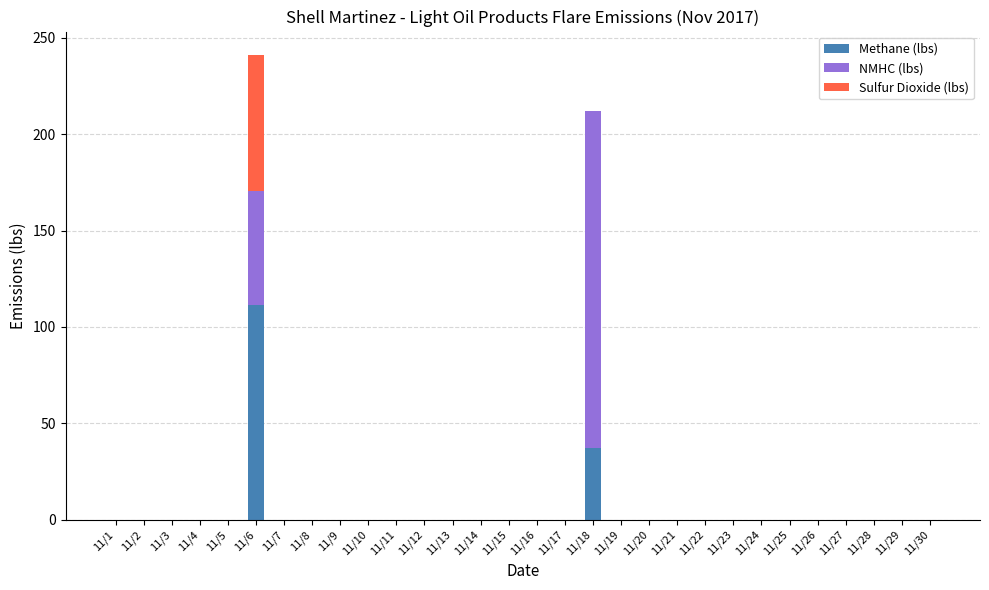

Which category has the highest value in the Methane (lbs) series?

11/6